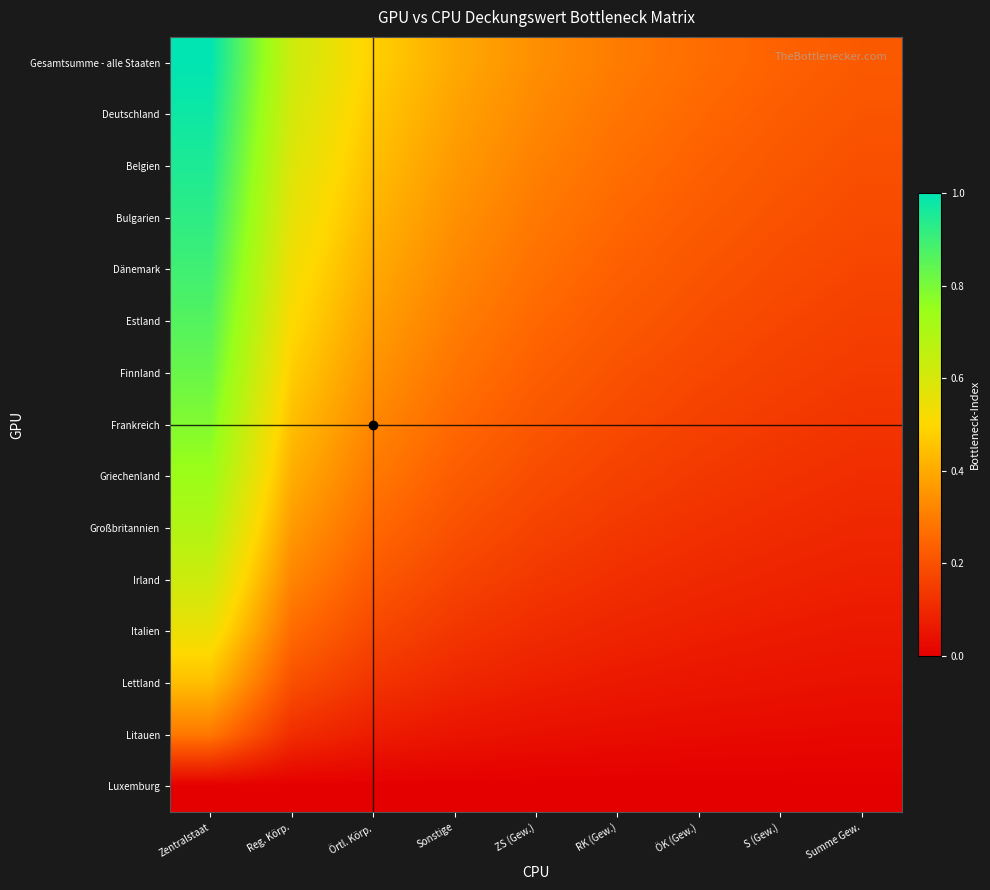

What is the total value across all series at ZS (Gew.)?

3.0